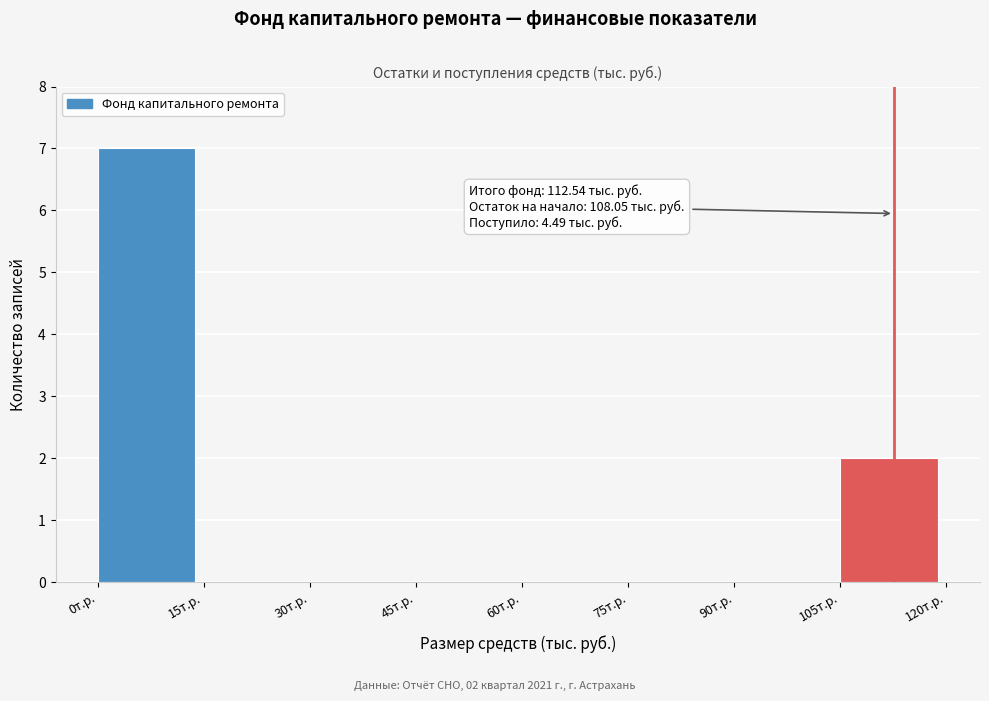

Which range on the x-axis has the tallest bar?

0 to 15